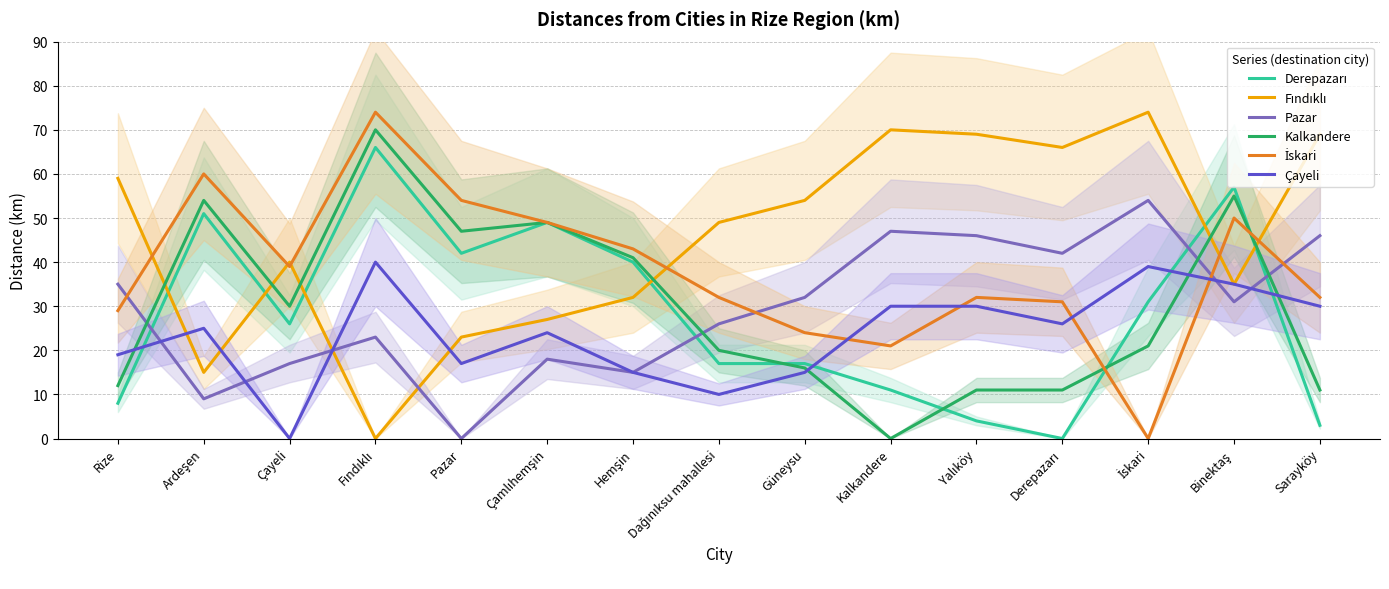

True or false: Çayeli and Derepazarı cross at least once.

True